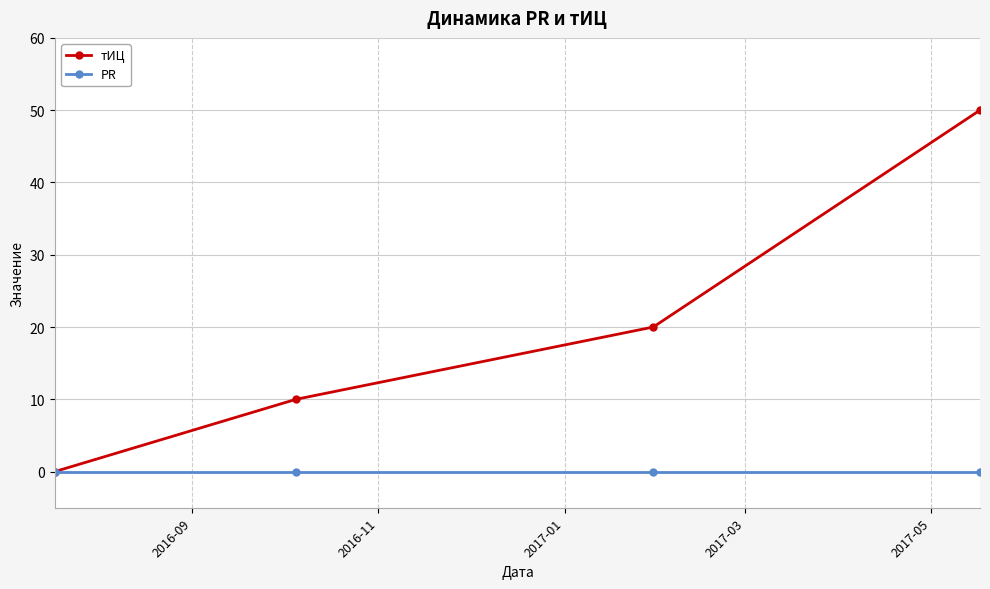

What is the highest value of the тИЦ series?

50